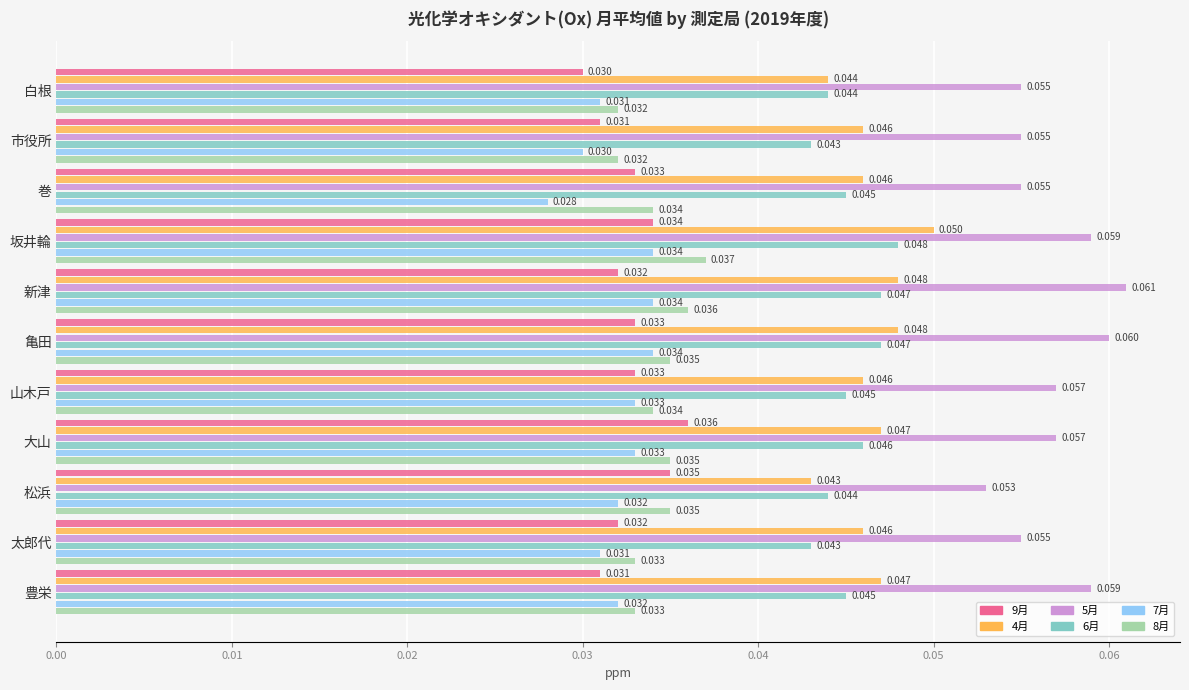

What are all the series names shown in the legend?

9月, 4月, 5月, 6月, 7月, 8月